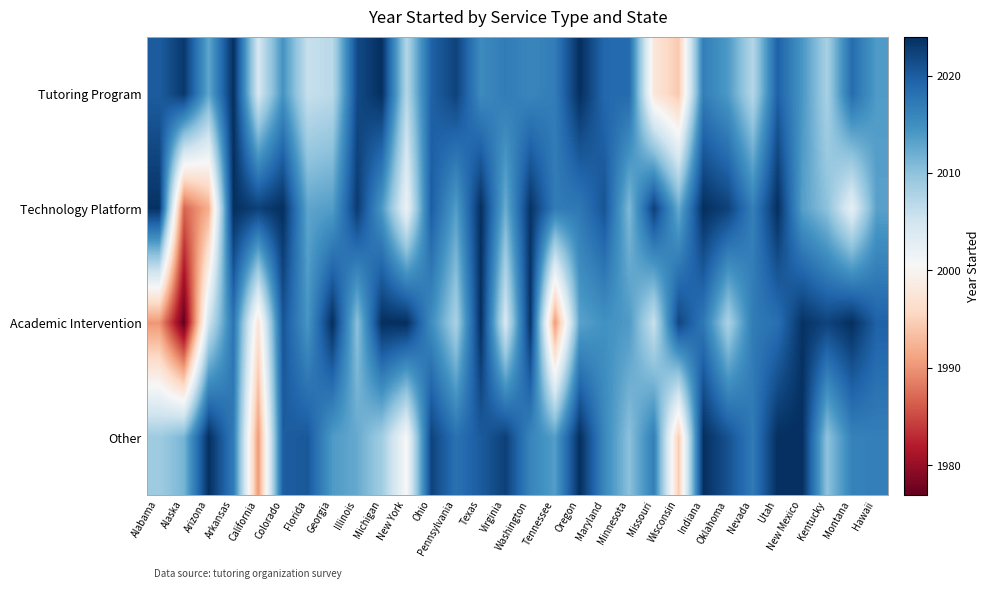

Reading left to right, extract all data points from this chart.

Tutoring Program: Alabama=2020.0	Alaska=2023.2	Arizona=2012.7	Arkansas=2024.0	California=2004.5	Colorado=2014.5	Florida=2005.9	Georgia=2006.9	Illinois=2021.6	Michigan=2024.0	New York=2007.3	Ohio=2019.5	Pennsylvania=2022.3	Texas=2015.4	Virginia=2016.9	Washington=2015.9	Tennessee=2016.9	Oregon=2024.0	Maryland=2018.9	Minnesota=2018.7	Missouri=1997.8	Wisconsin=1994.2	Indiana=2016.7	Oklahoma=2013.9	Nevada=2007.3	Utah=2019.6	New Mexico=2014.2	Kentucky=2008.2	Montana=2018.5	Hawaii=2013.7
Technology Platform: Alabama=2023.7	Alaska=1986.7	Arizona=1992.0	Arkansas=2024.0	California=2022.5	Colorado=2024.0	Florida=2012.9	Georgia=2013.6	Illinois=2022.9	Michigan=2014.0	New York=2002.0	Ohio=2019.9	Pennsylvania=2013.6	Texas=2024.0	Virginia=2012.1	Washington=2023.6	Tennessee=2017.0	Oregon=2017.3	Maryland=2020.7	Minnesota=2011.0	Missouri=2022.5	Wisconsin=2012.4	Indiana=2024.0	Oklahoma=2022.3	Nevada=2016.6	Utah=2024.0	New Mexico=2013.4	Kentucky=2010.1	Montana=2002.7	Hawaii=2013.2
Academic Intervention: Alabama=1990.2	Alaska=1977.0	Arizona=2005.3	Arkansas=2017.7	California=1997.5	Colorado=2020.7	Florida=2014.3	Georgia=2024.0	Illinois=2010.2	Michigan=2024.0	New York=2024.0	Ohio=2015.2	Pennsylvania=2008.1	Texas=2024.0	Virginia=2004.3	Washington=2023.7	Tennessee=1990.3	Oregon=2013.2	Maryland=2014.7	Minnesota=2013.9	Missouri=2005.8	Wisconsin=2022.0	Indiana=2017.3	Oklahoma=2008.0	Nevada=2017.0	Utah=2018.2	New Mexico=2023.7	Kentucky=2022.2	Montana=2024.0	Hawaii=2019.6
Other: Alabama=2008.9	Alaska=2011.4	Arizona=2024.0	Arkansas=2017.0	California=1990.3	Colorado=2019.9	Florida=2020.4	Georgia=2013.8	Illinois=2012.4	Michigan=2008.7	New York=2000.5	Ohio=2022.2	Pennsylvania=2018.0	Texas=2020.1	Virginia=2022.5	Washington=2016.0	Tennessee=2013.6	Oregon=2024.0	Maryland=2015.7	Minnesota=2010.2	Missouri=2016.6	Wisconsin=1994.6	Indiana=2024.0	Oklahoma=2020.9	Nevada=2017.1	Utah=2024.0	New Mexico=2024.0	Kentucky=2010.0	Montana=2016.3	Hawaii=2016.6